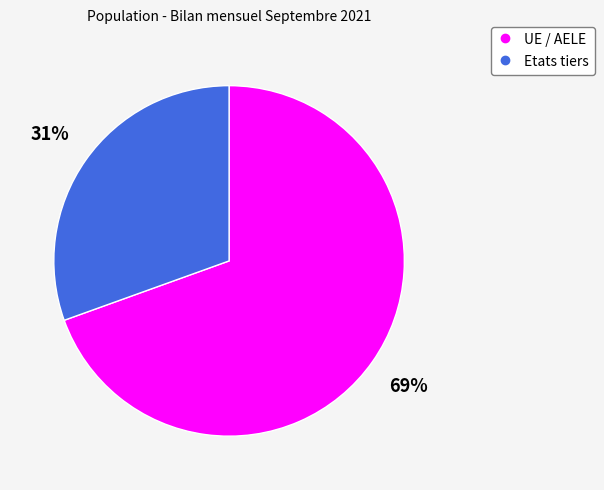

To the nearest percent, what is the average slice percentage?

50%